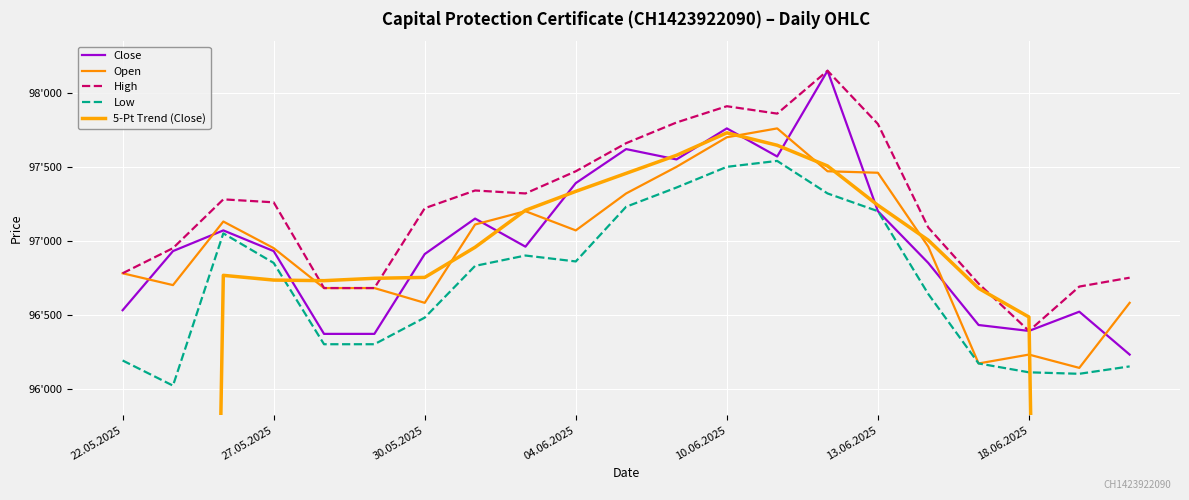

True or false: Close has more than 0 points higher than both neighbors.

True